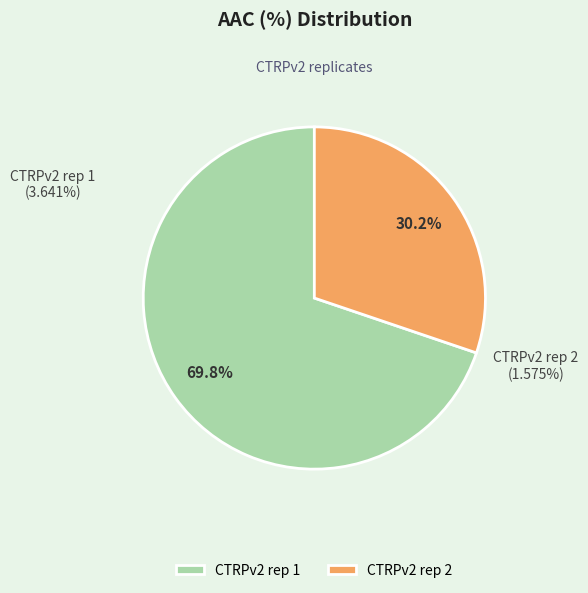

Does CTRPv2 rep 2 account for over 50% of the chart?

No